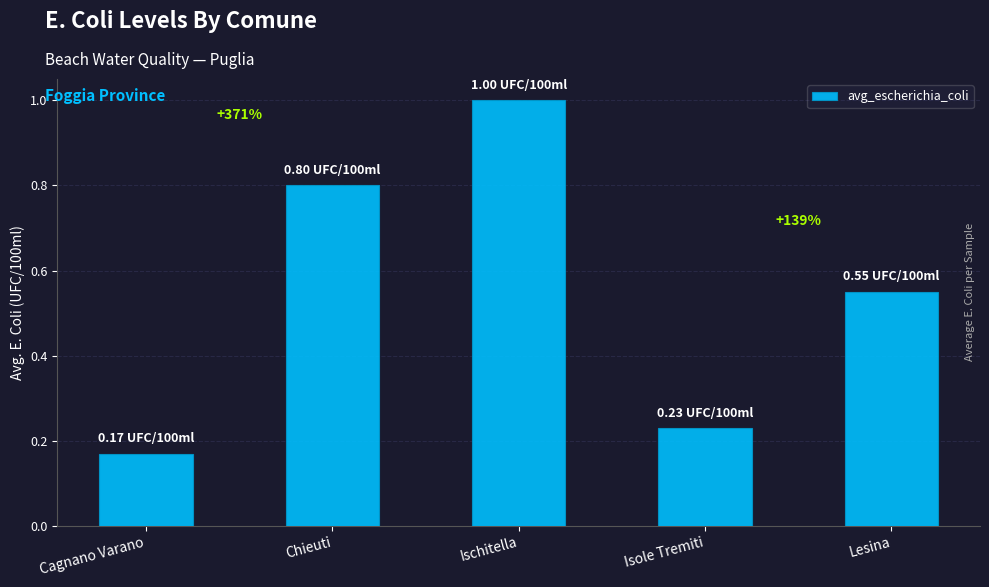

What is the average value?

0.6